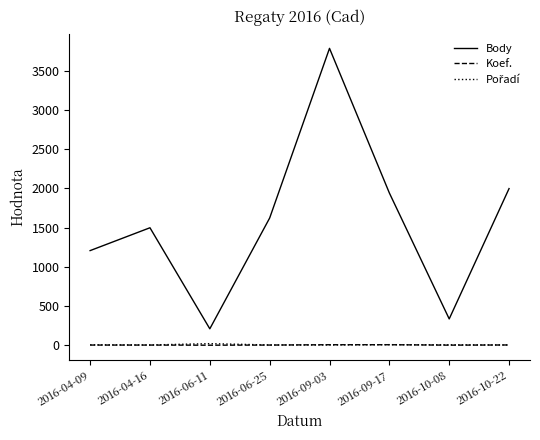

What is the difference between the highest and lowest values at 2016-04-09?

1203